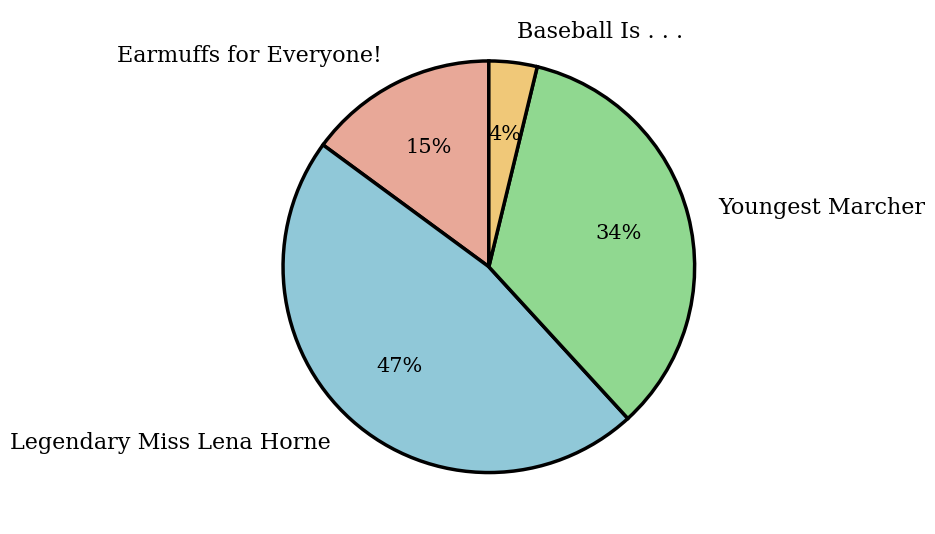

What is the smallest slice in the pie chart?

Baseball Is . . .